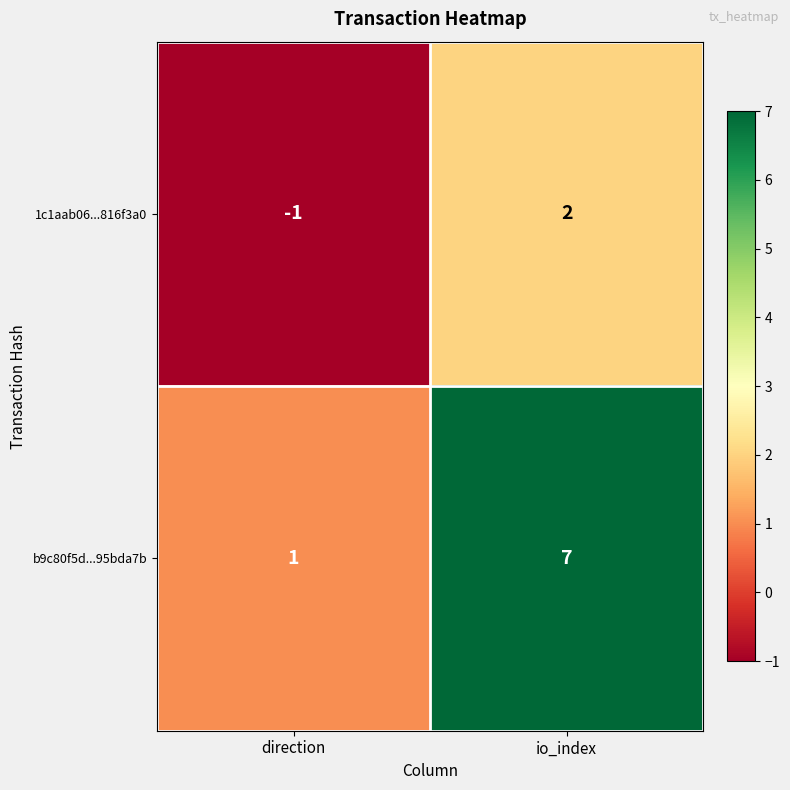

Which category has the lowest value across all series?

direction